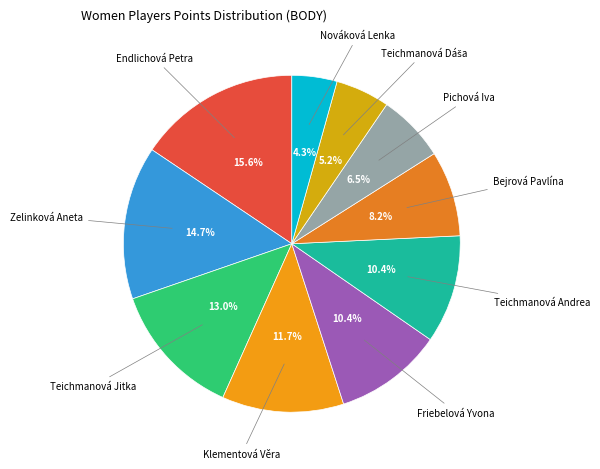

Is there any slice that represents more than half of the pie?

No